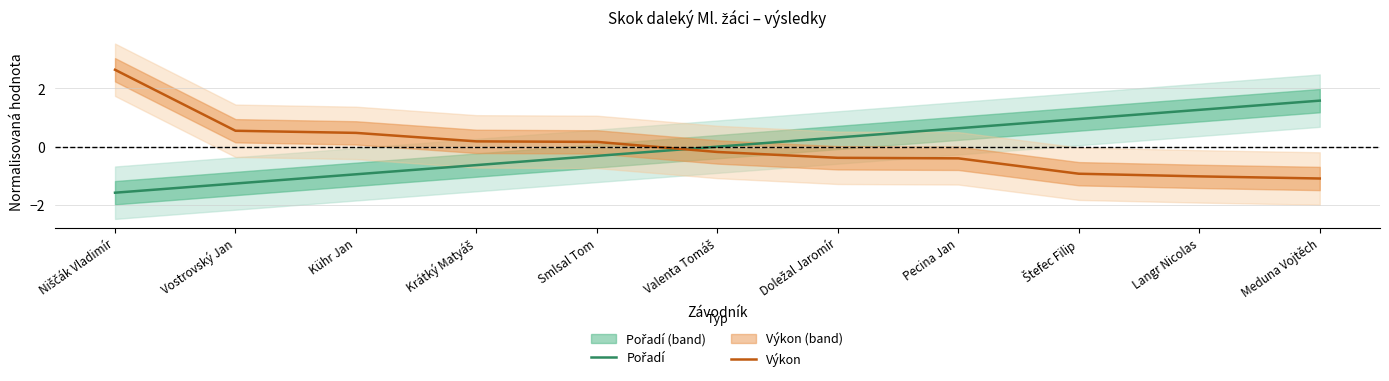

Is this an area chart (filled region under the line)?

No